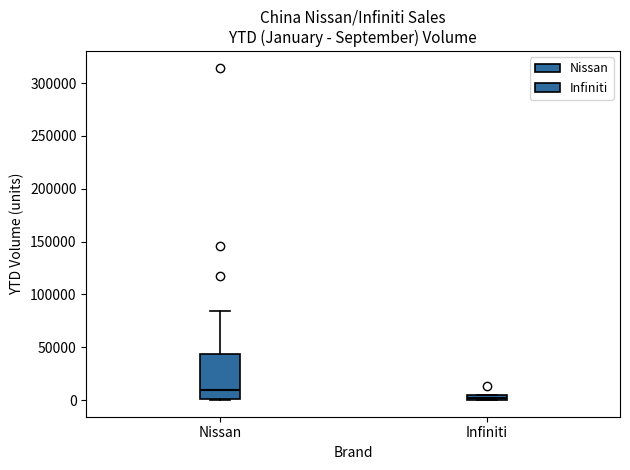

Where does the median line of the box for Nissan sit on the y-axis? The values are not printed on the chart, so give them approximately, as read against the axis.

10000